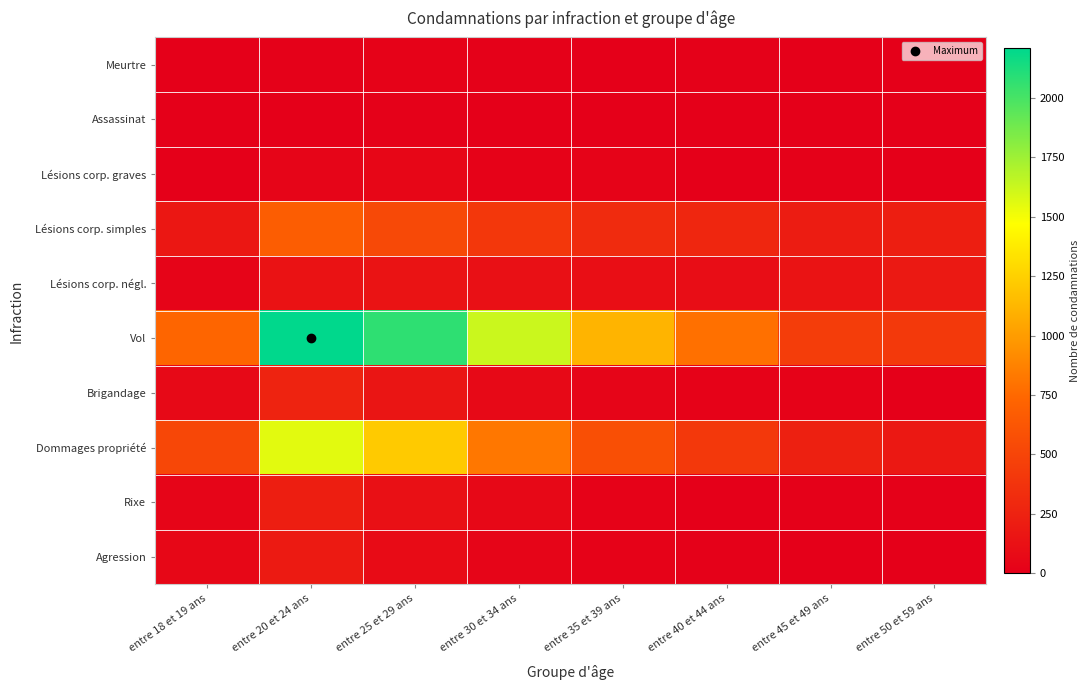

At which category is the sum across all series the highest?

entre 20 et 24 ans